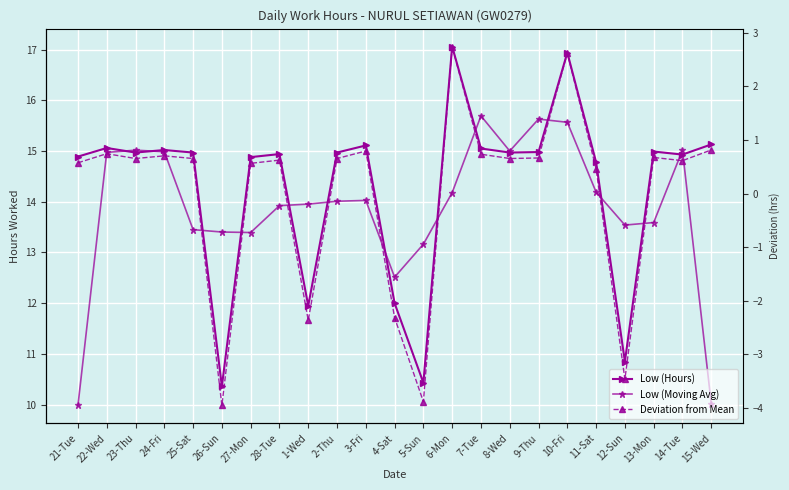

How many lines are shown in the chart?

3